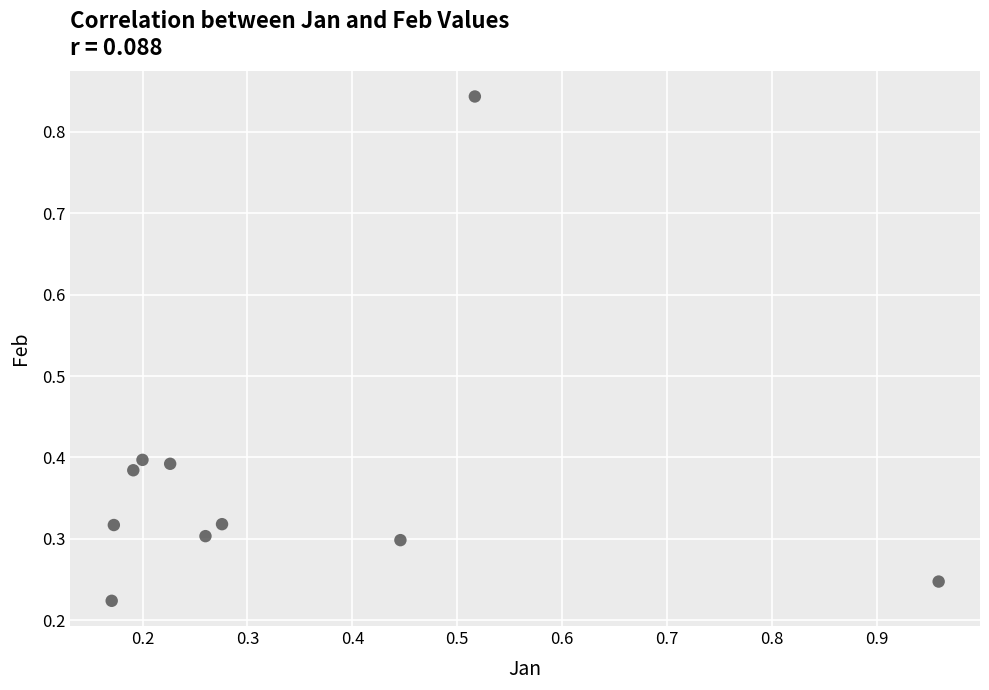

What is the range of Y values (max minus min)?

0.6